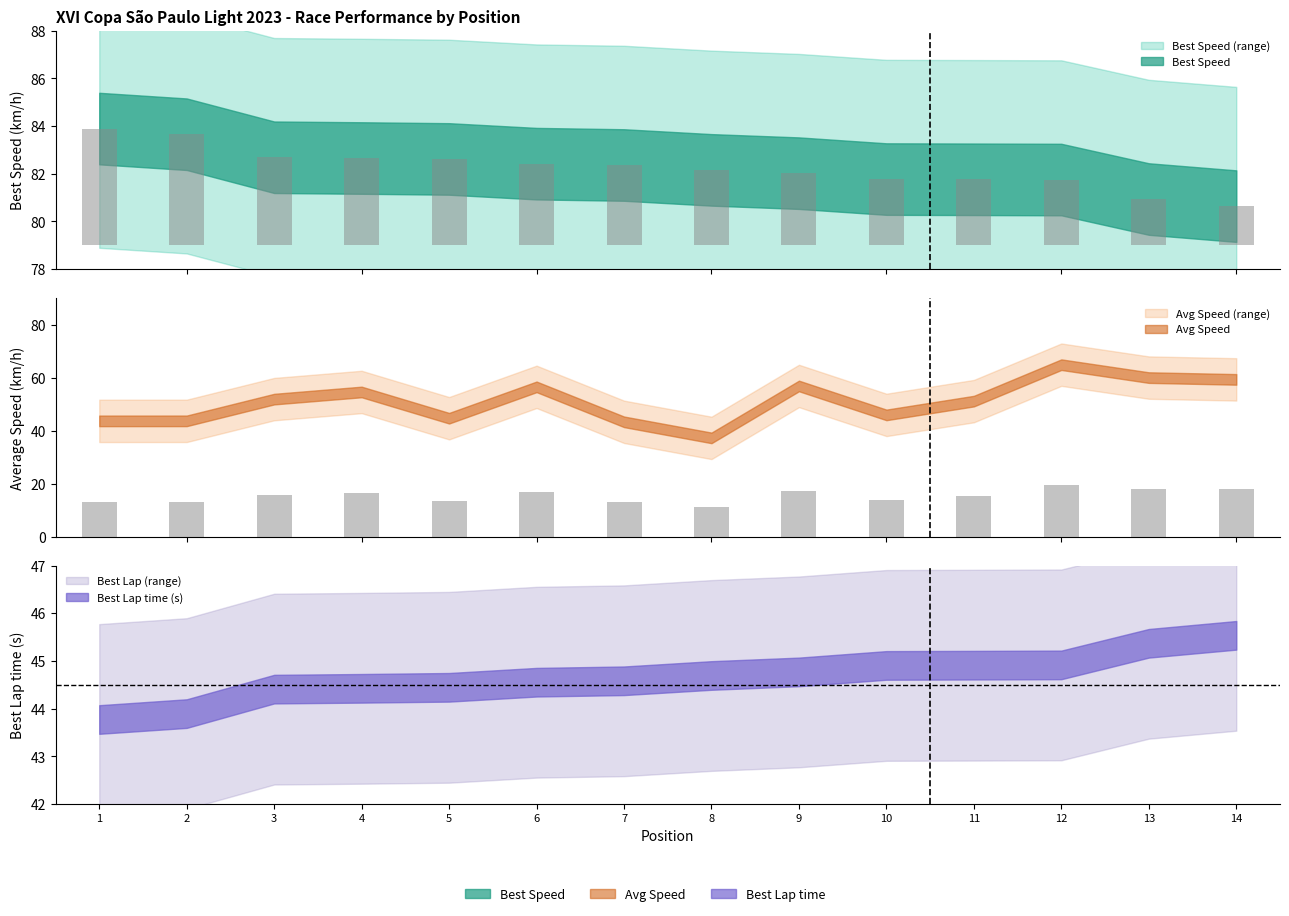

At how many categories does at least one series exceed 75?

14